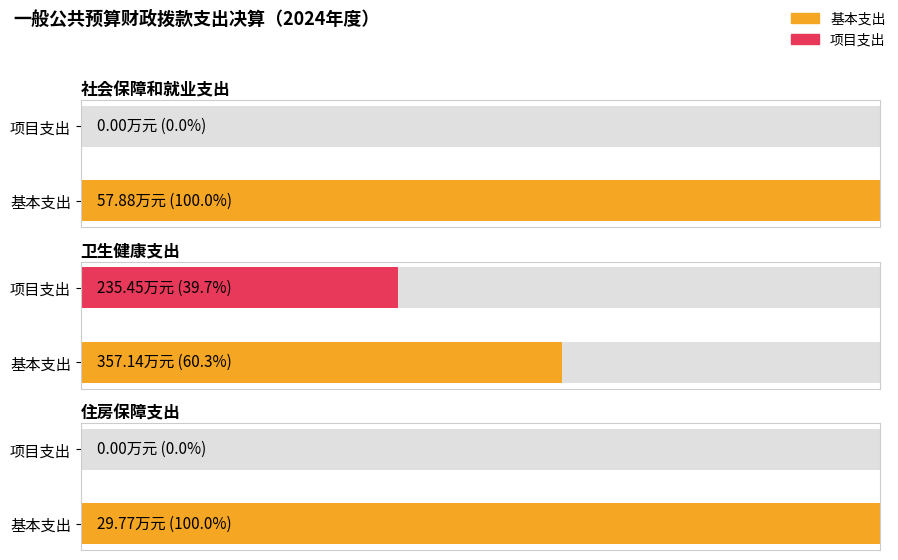

Which has a higher value, 社会保障和就业支出 or 住房保障支出?

社会保障和就业支出